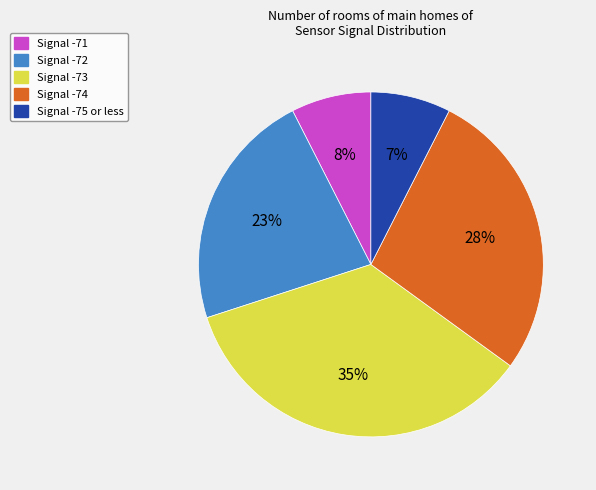

Does any single category account for the majority?

No